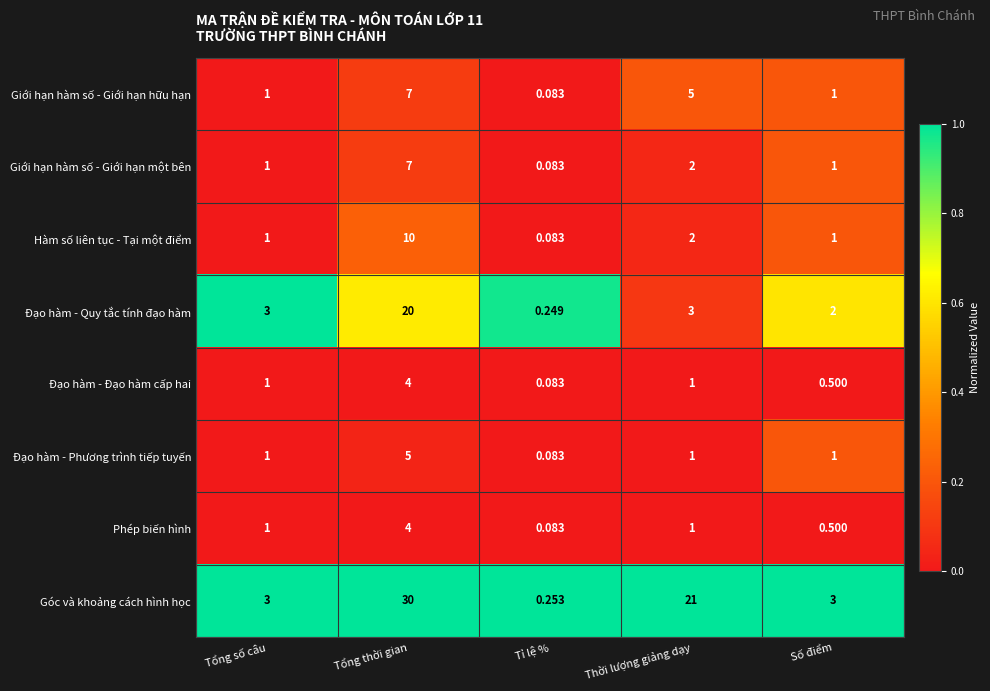

Is the value of Hàm số liên tục - Tại một điểm at Tỉ lệ % greater than the value of Đạo hàm - Quy tắc tính đạo hàm at Số điểm?

No